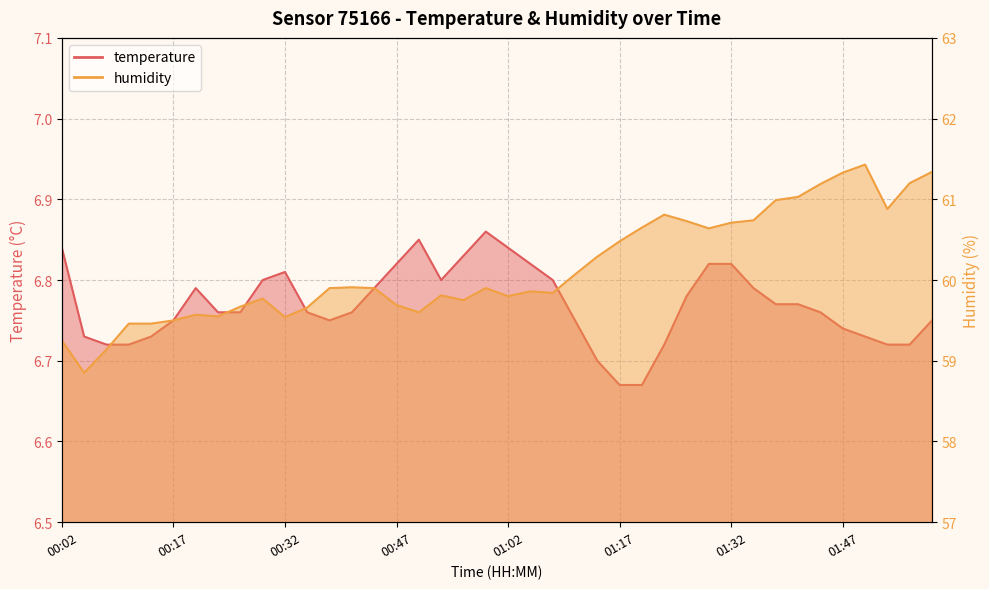

Reading left to right, list all the values displayed in this chart.

temperature: 6.8	6.7	6.7	6.7	6.7	6.8	6.8	6.8	6.8	6.8	6.8	6.8	6.8	6.8	6.8	6.8	6.8	6.8	6.8	6.9	6.8	6.8	6.8	6.8	6.7	6.7	6.7	6.7	6.8	6.8	6.8	6.8	6.8	6.8	6.8	6.7	6.7	6.7	6.7	6.8
humidity: 59.2	58.9	59.1	59.5	59.5	59.5	59.6	59.5	59.7	59.8	59.5	59.7	59.9	59.9	59.9	59.7	59.6	59.8	59.8	59.9	59.8	59.9	59.8	60.1	60.3	60.5	60.6	60.8	60.7	60.6	60.7	60.7	61.0	61.0	61.2	61.3	61.4	60.9	61.2	61.3